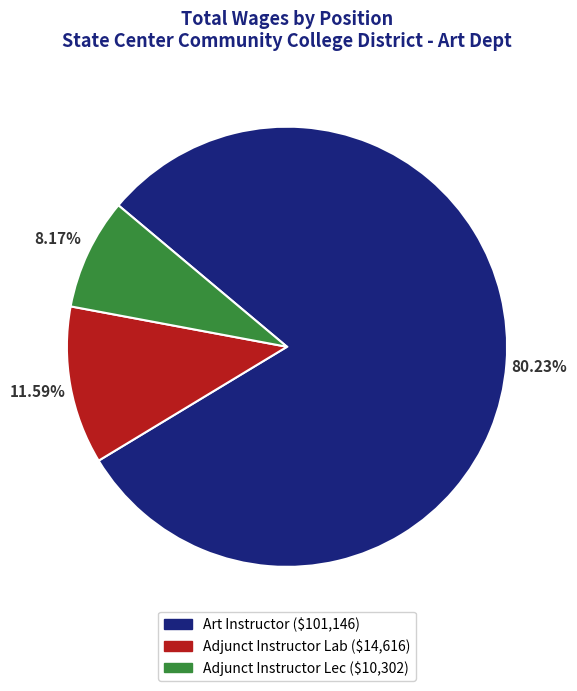

Does Adjunct Instructor Lec represent more than half of the total?

No